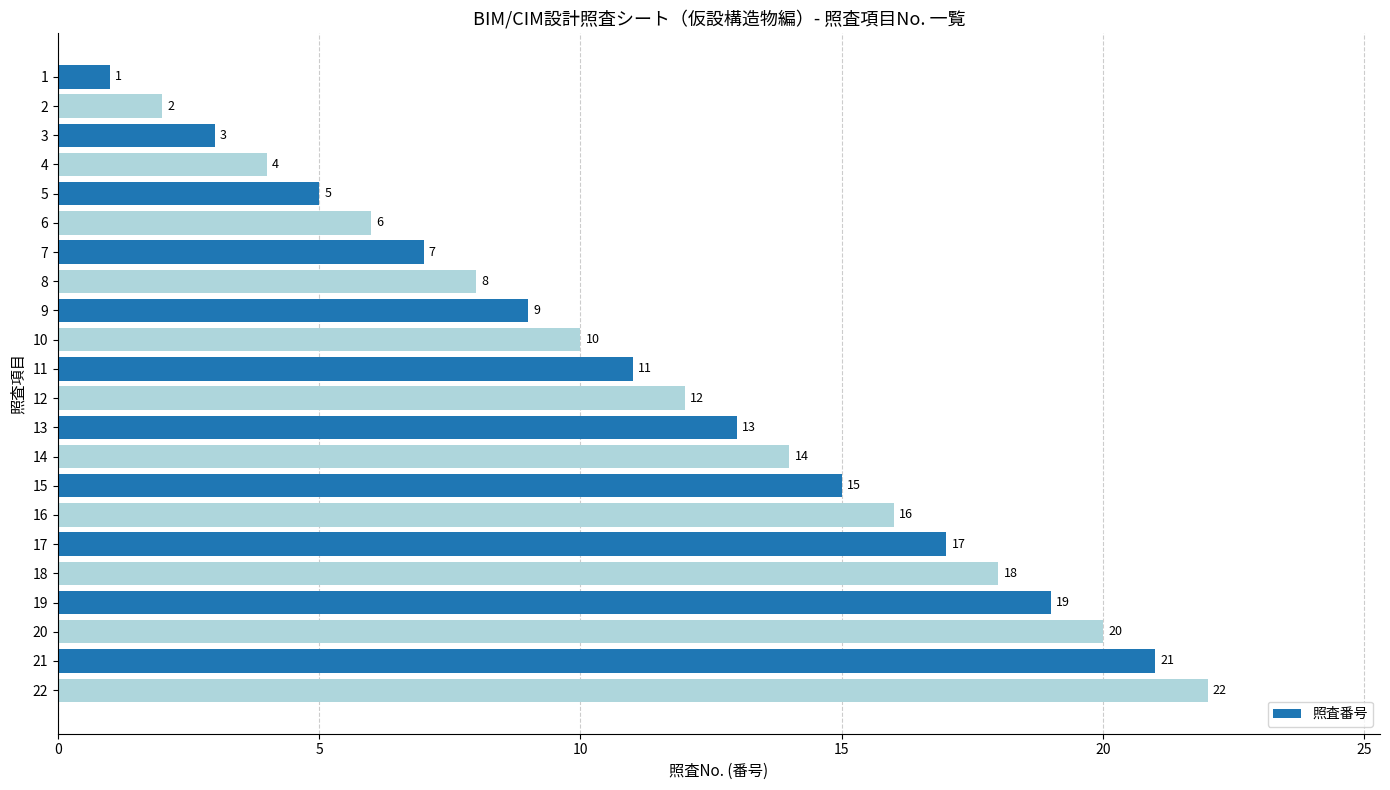

List the labels in order of value, largest first.

22, 21, 20, 19, 18, 17, 16, 15, 14, 13, 12, 11, 10, 9, 8, 7, 6, 5, 4, 3, 2, 1